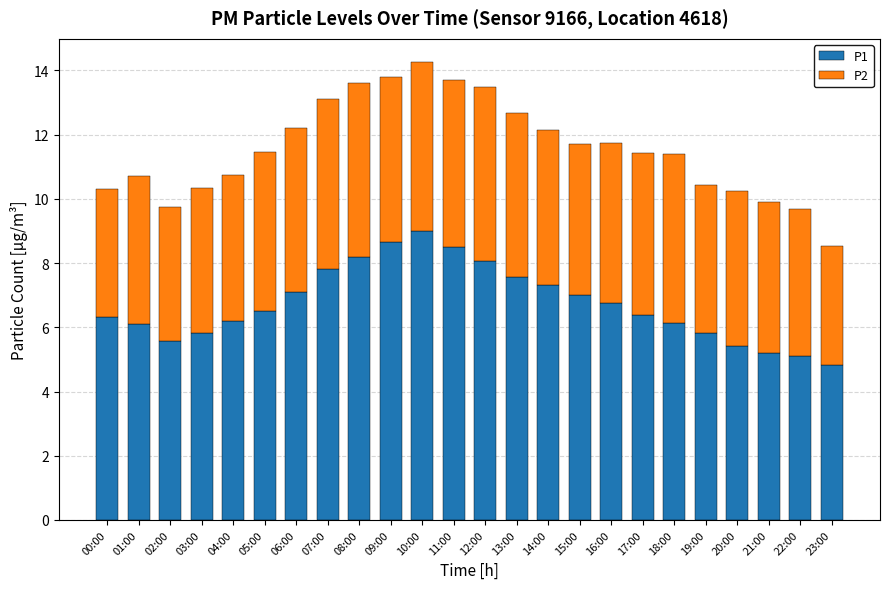

What is the sum of all P1 values?

161.4